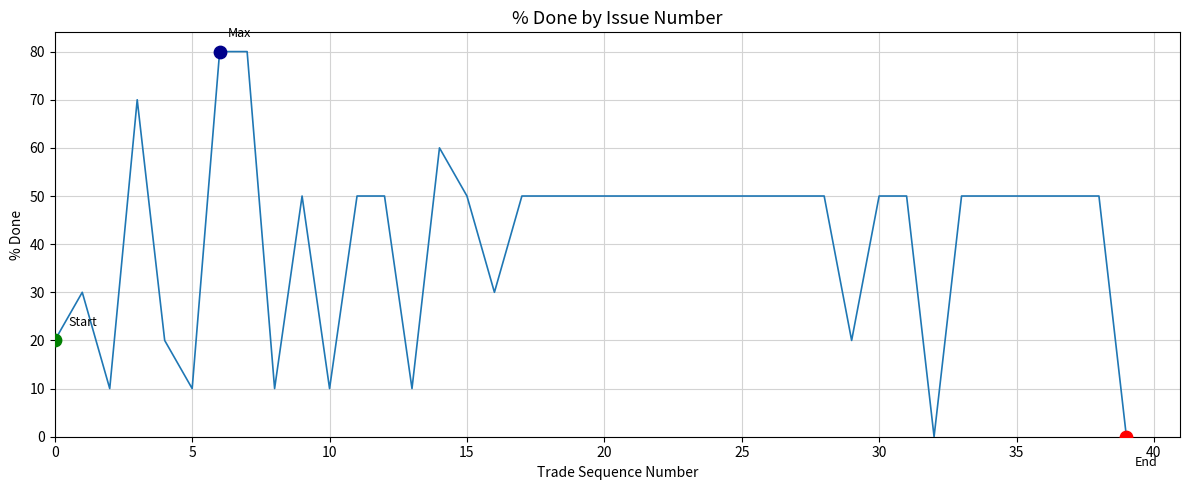

What is the maximum value shown in the chart?

80